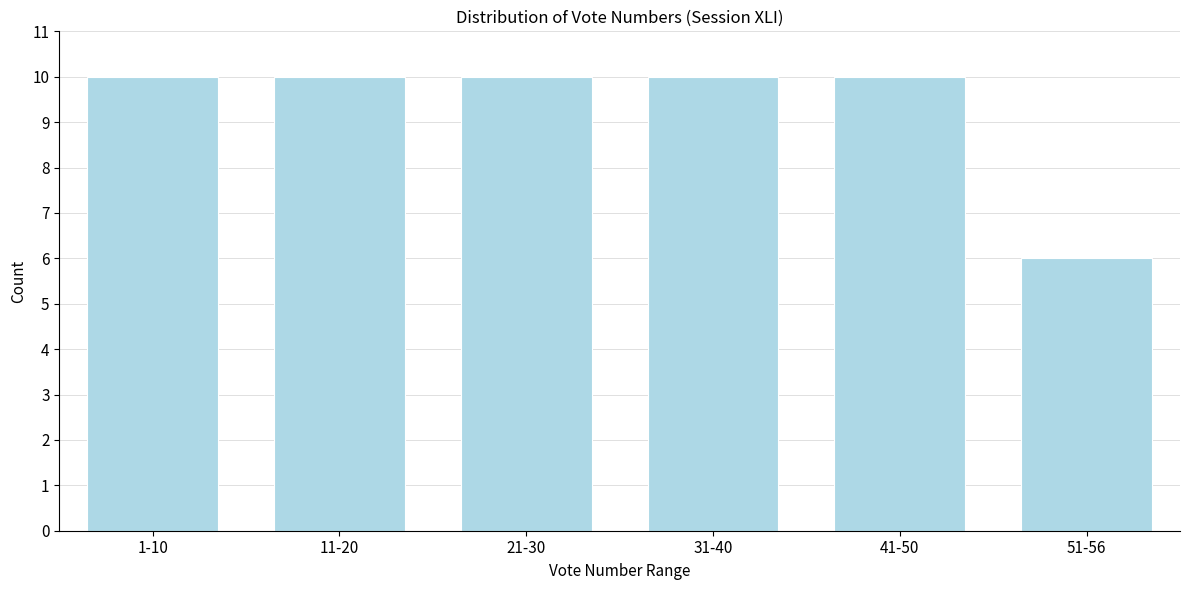

Reading left to right, extract all data points from this chart.

1-10=10	11-20=10	21-30=10	31-40=10	41-50=10	51-56=6